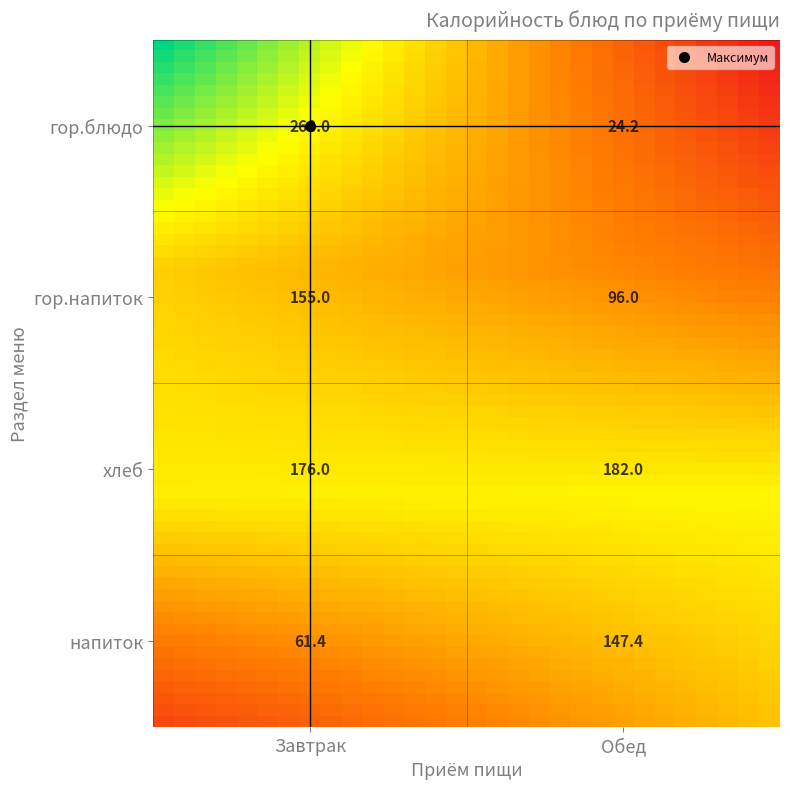

What is the approximate value of Завтрак at напиток?

61.4